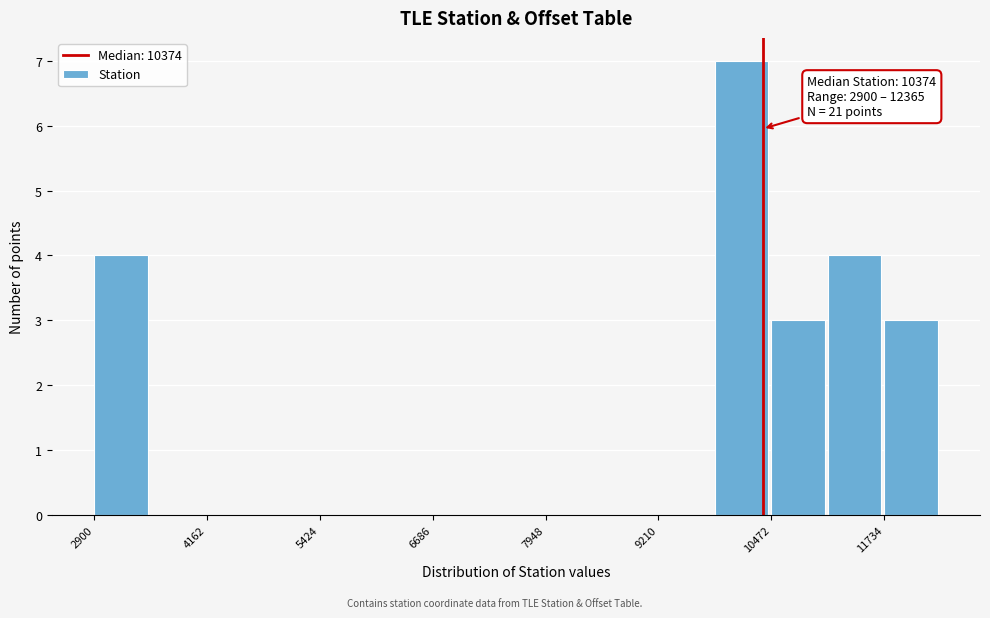

Around what value on the x-axis is the tallest bar? Give the approximate position of its centre, as read against the axis.

10200